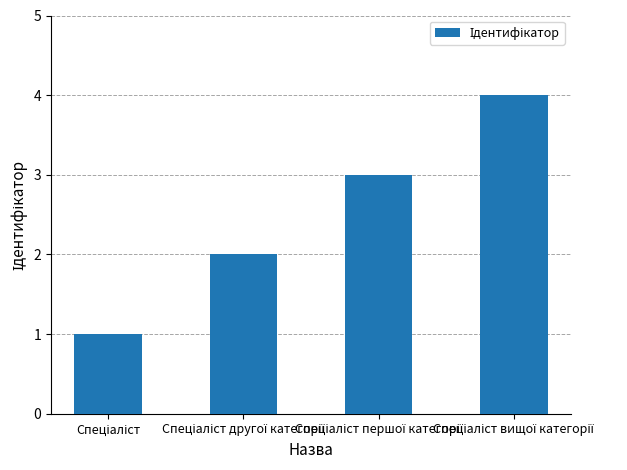

What is the difference between the maximum and minimum values?

3